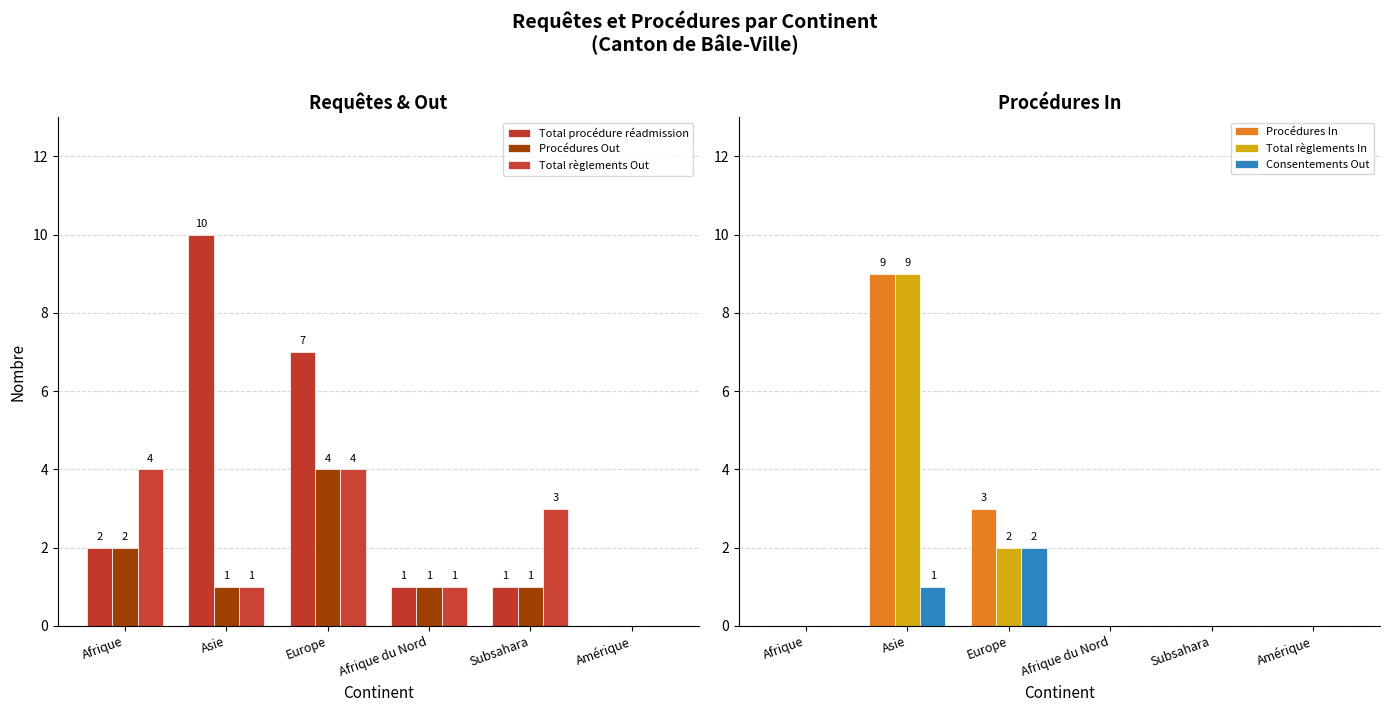

Does the chart contain stacked bars?

No